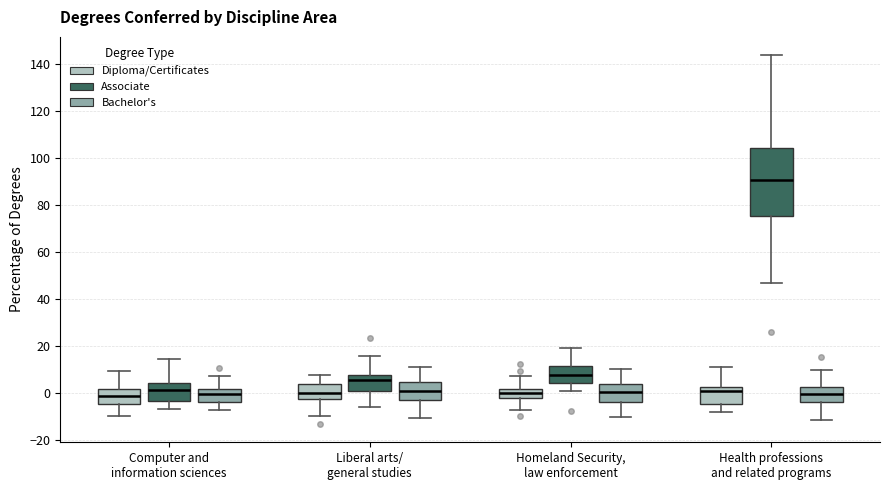

Which box is the tallest, from its lower edge to its upper edge?

Health professions and related programs (Associate)